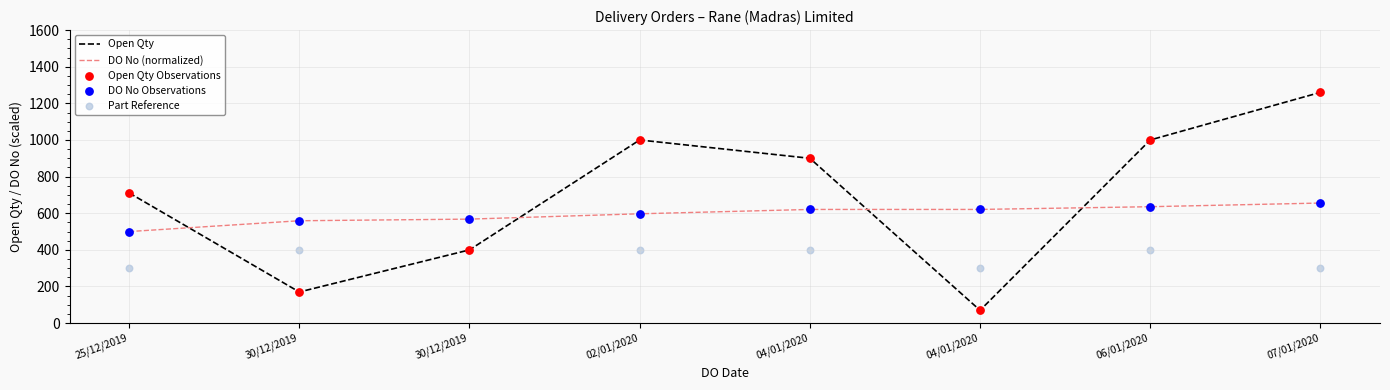

Which series reaches the maximum Y coordinate?

Open Qty